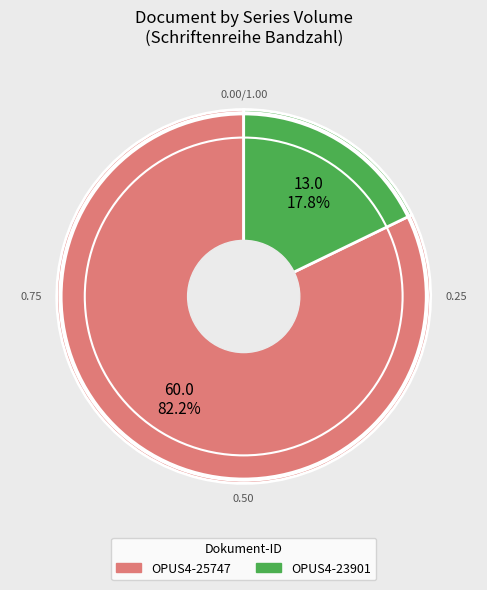

What percentage do OPUS4-23901 and OPUS4-25747 together represent?

100.0%